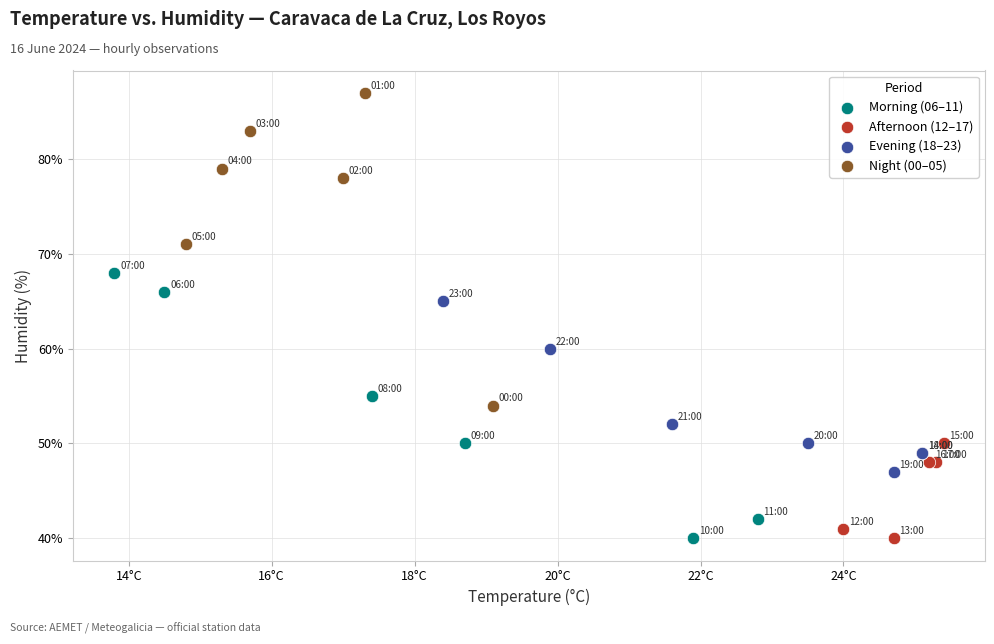

Which series contains the highest Y value?

Night (00–05)